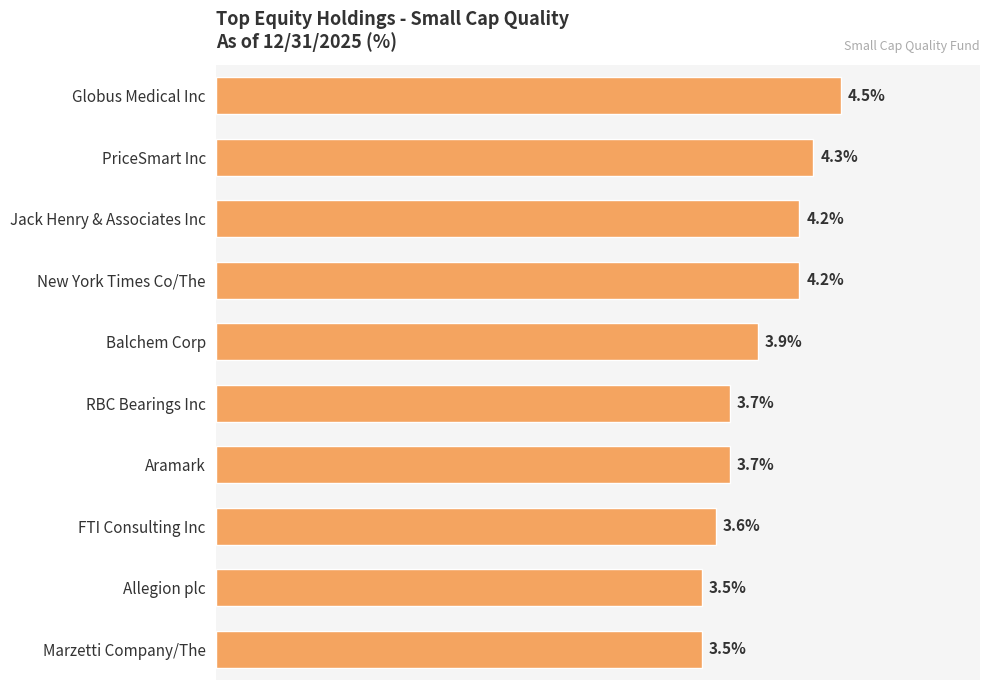

What is the label of the 7th bar from the top?

Aramark